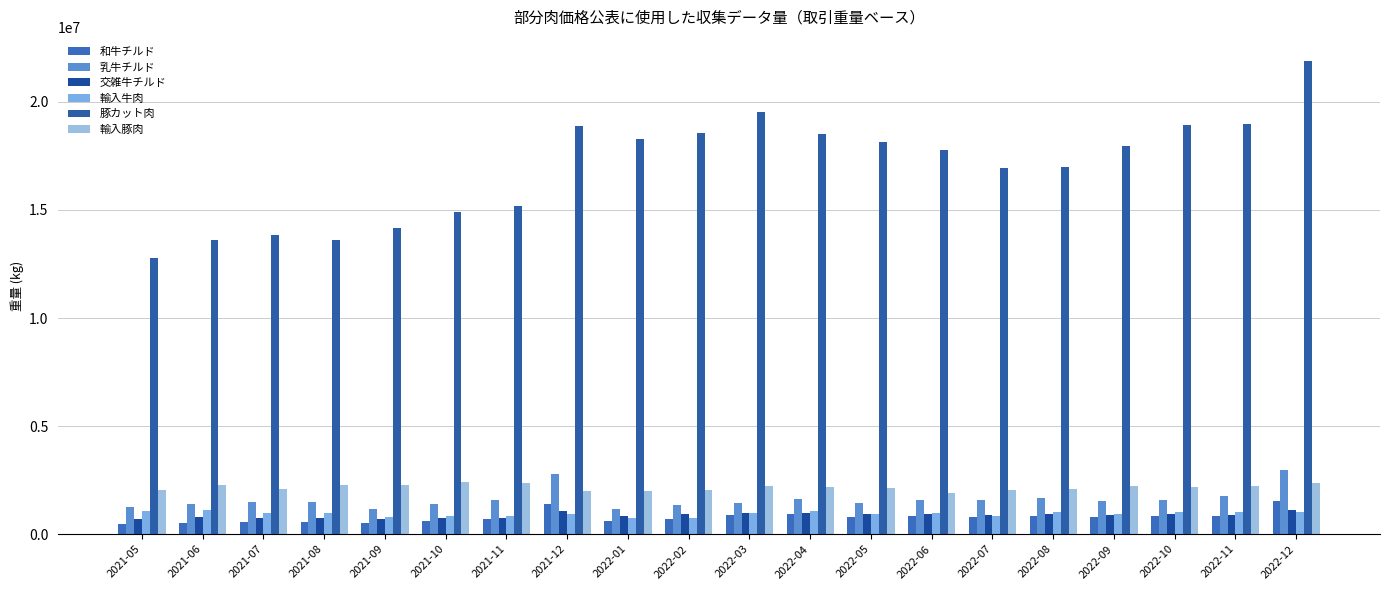

What is the difference between the highest and lowest values at 2021-11?

14495124